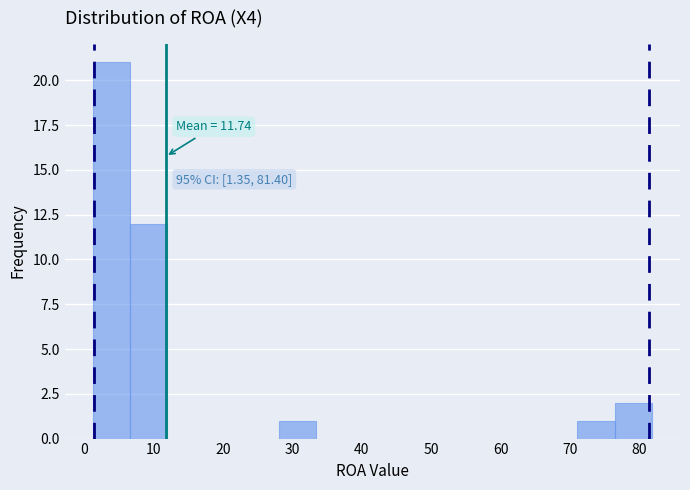

Which range on the x-axis has the tallest bar?

1 to 7